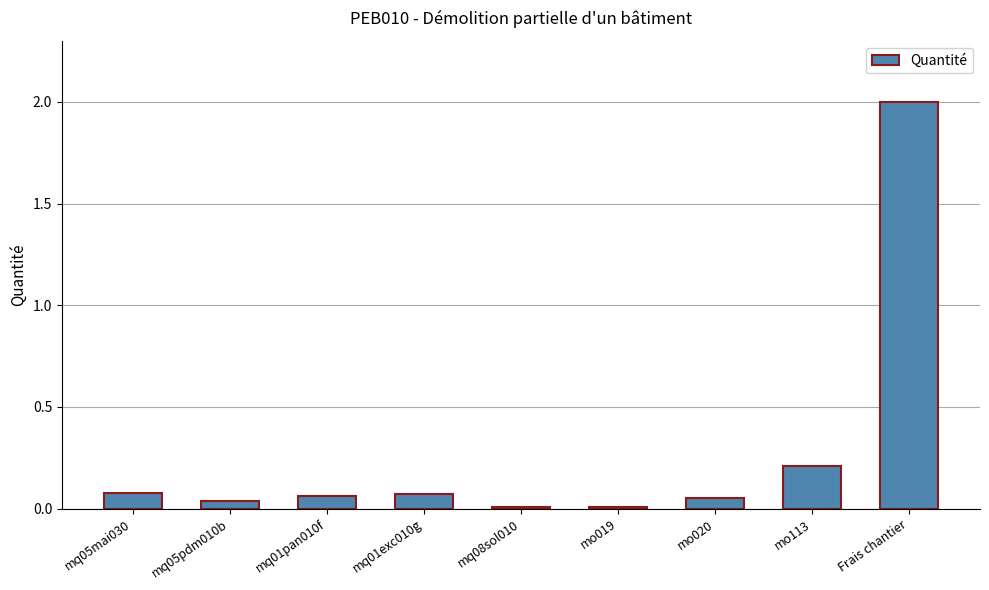

What is the change in value from mq01pan010f to mo113?

+0.1